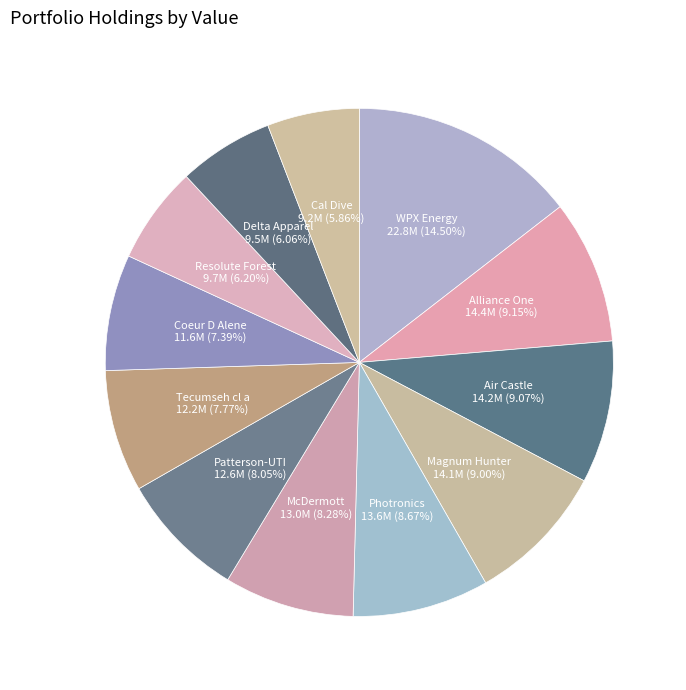

Between Air Castle and WPX Energy, which is larger?

WPX Energy